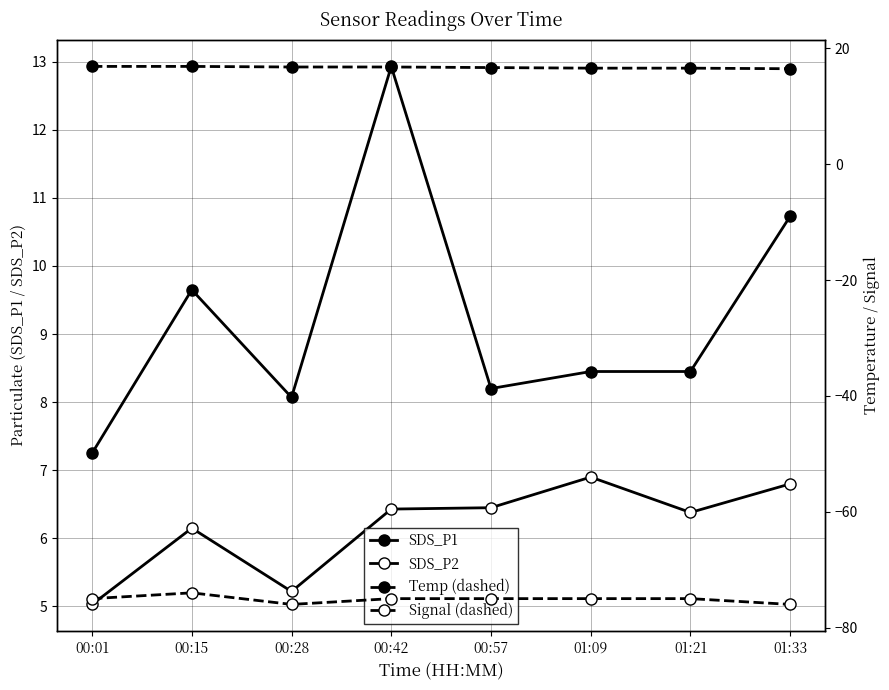

Reading left to right, extract all data points from this chart.

SDS_P1: 7.2	9.7	8.1	12.9	8.2	8.4	8.4	10.7
SDS_P2: 5.0	6.2	5.2	6.4	6.5	6.9	6.4	6.8
Temp (dashed): 16.9	16.9	16.8	16.8	16.7	16.6	16.6	16.5
Signal (dashed): -75.0	-74.0	-76.0	-75.0	-75.0	-75.0	-75.0	-76.0